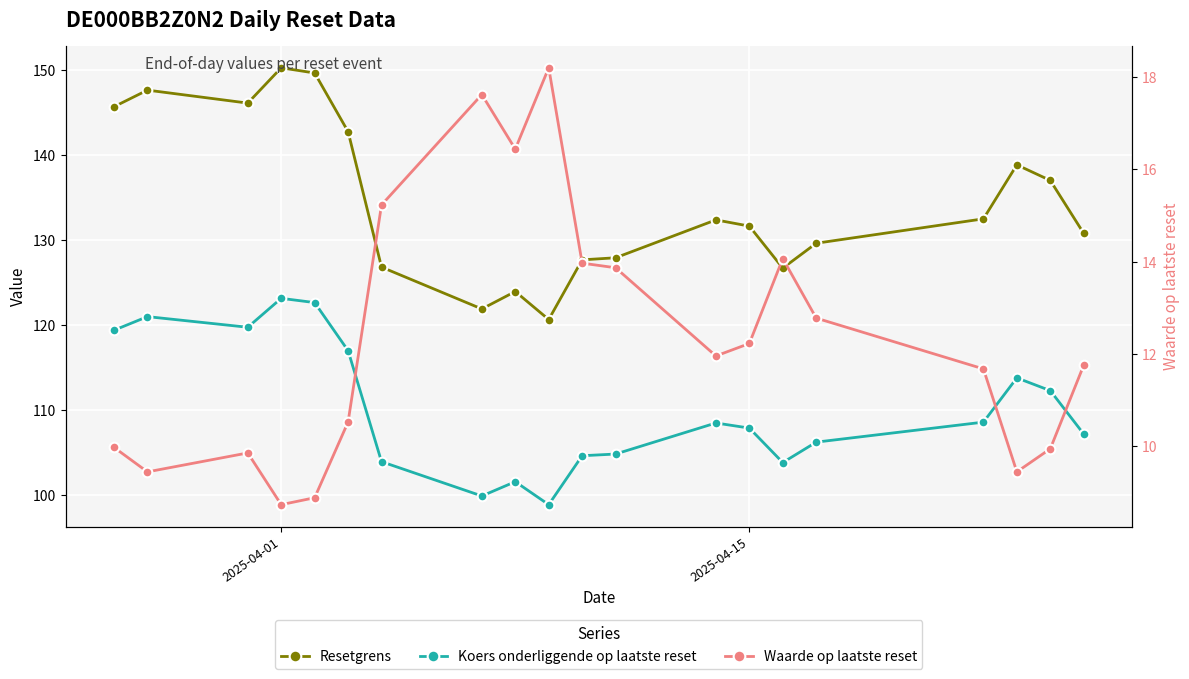

What is the difference between the second highest and minimum values in the Koers onderliggende op laatste reset series?

23.8